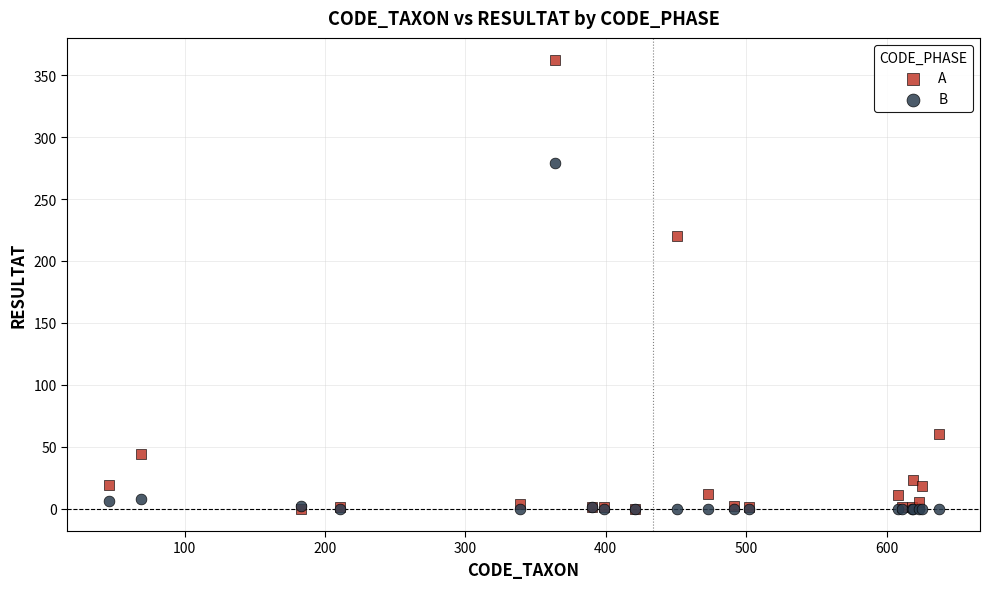

In the A series, what Y value is closest to 181?

220